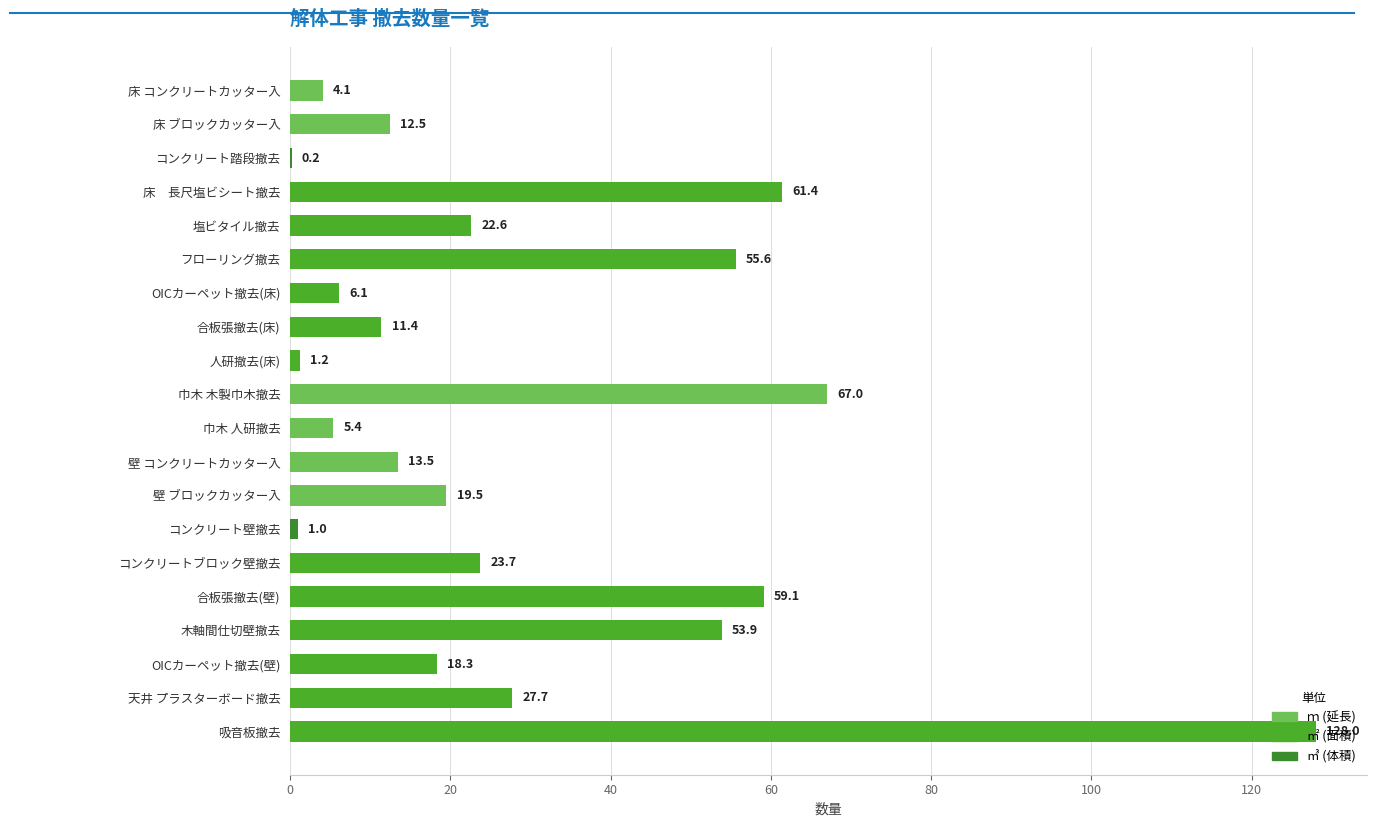

What is the sum of the values at コンクリート壁撤去 and 床 ブロックカッター入?

13.5